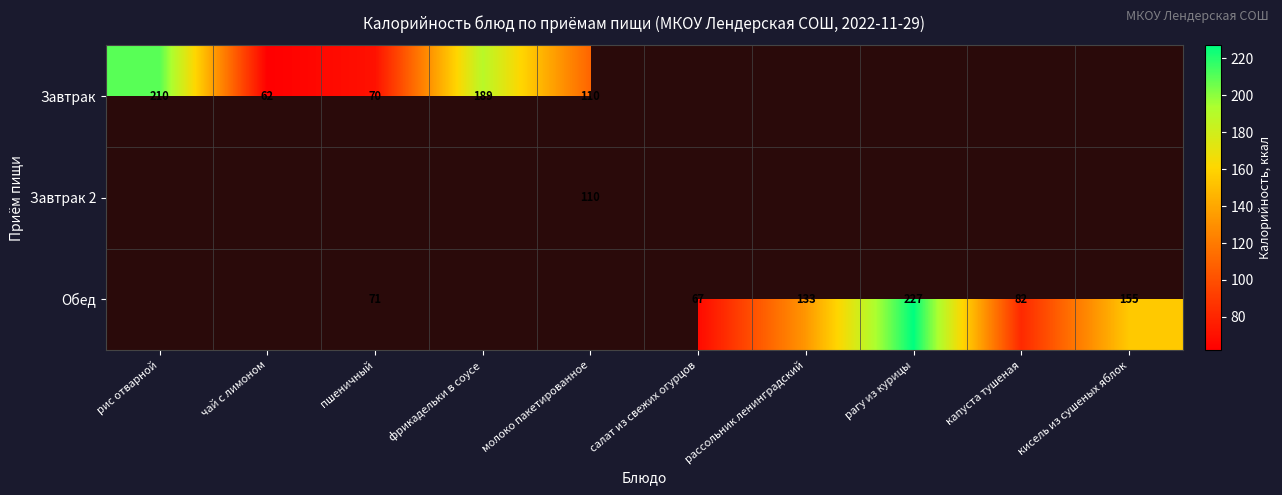

True or false: Обед has a value of 70 at рагу из курицы.

False